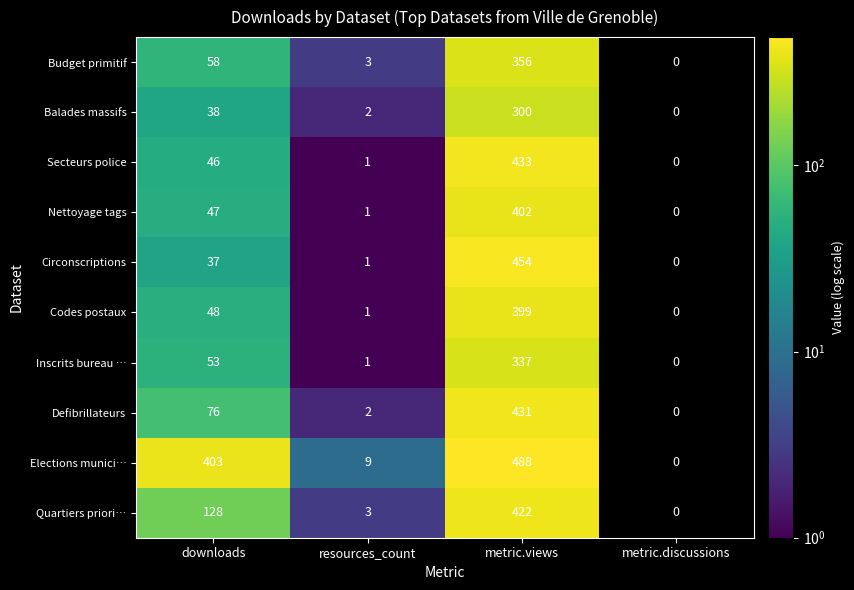

True or false: Elections munici… has a value of 0 at metric.discussions.

True